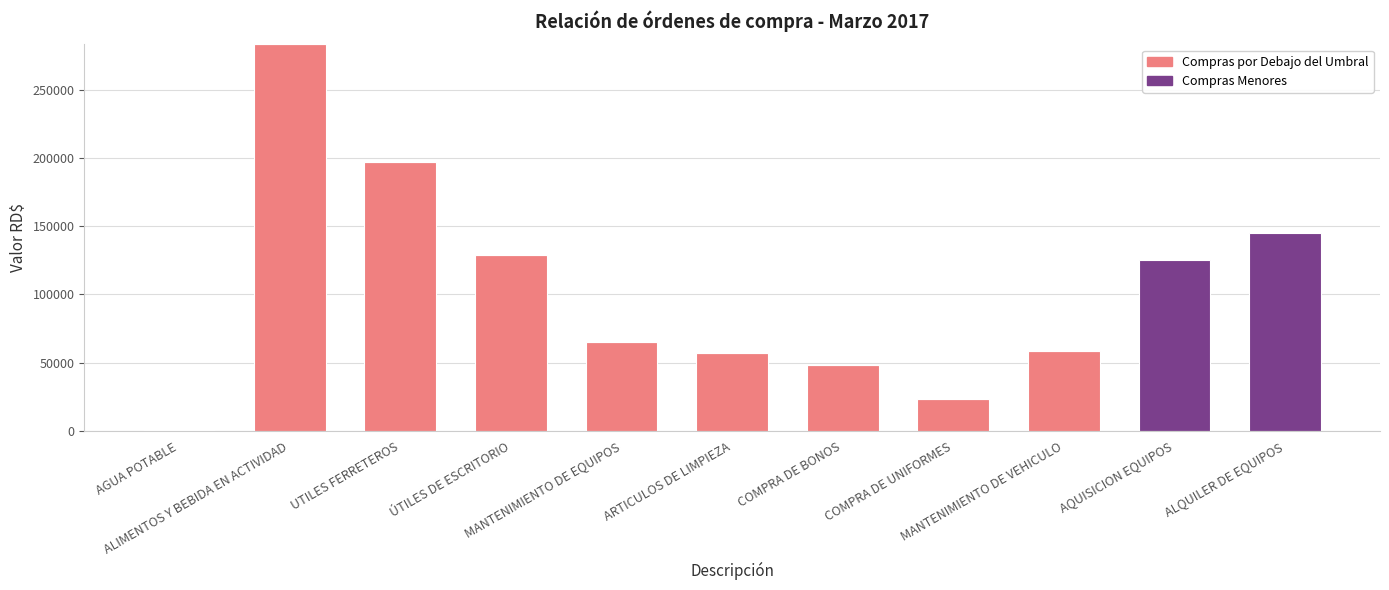

How many distinct data groups are displayed?

2